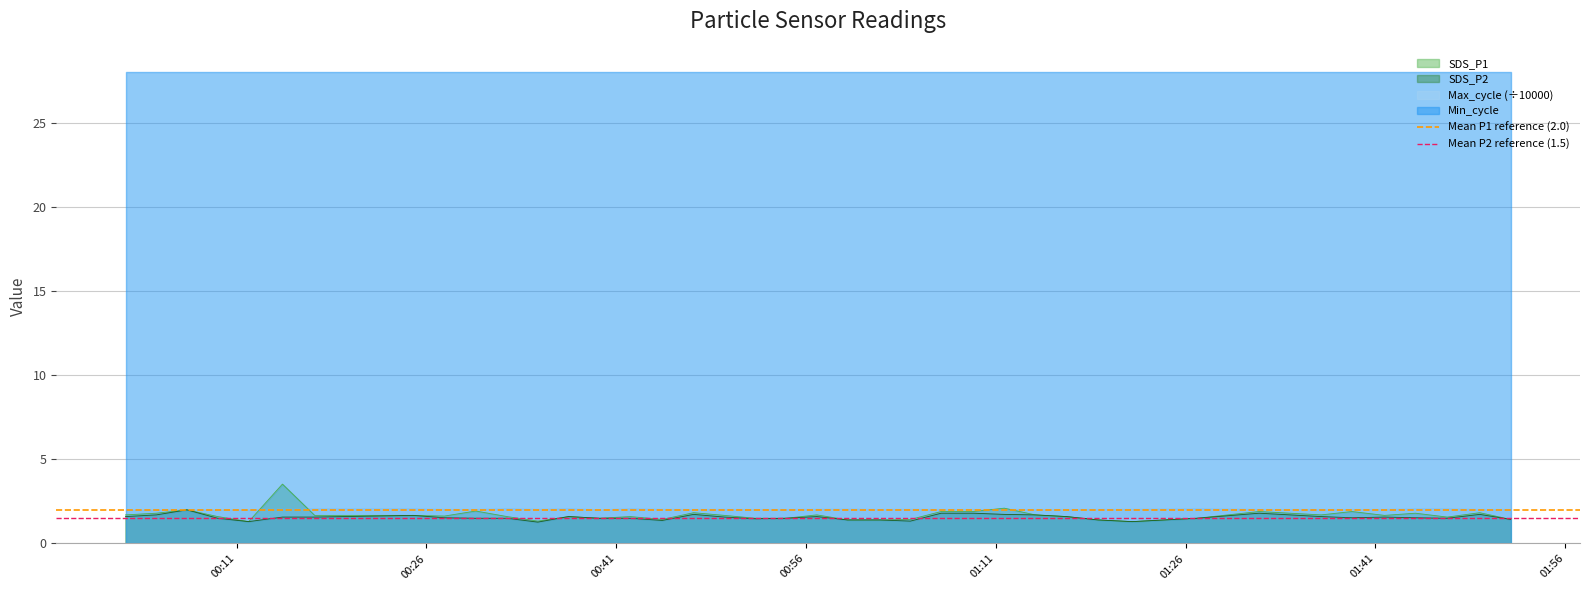

What is the minimum value for SDS_P1?

1.3